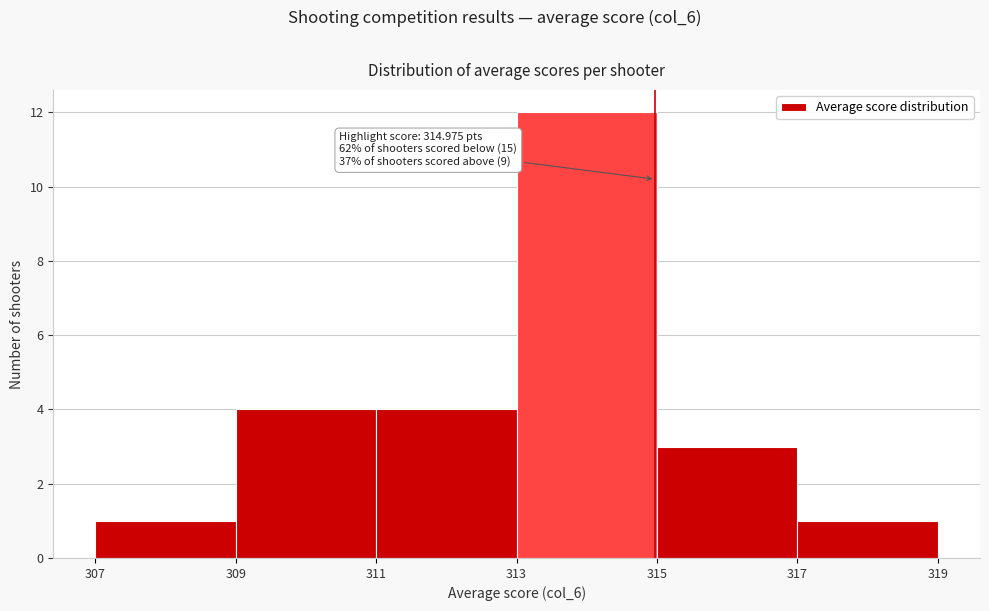

Which range on the x-axis has the tallest bar?

313 to 315